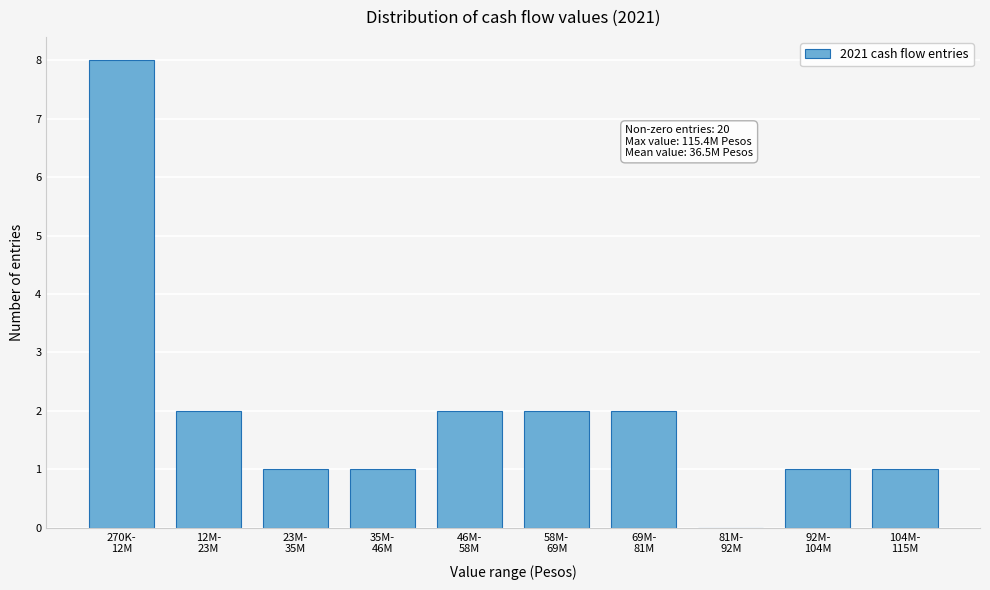

What is the sum of all values?

20